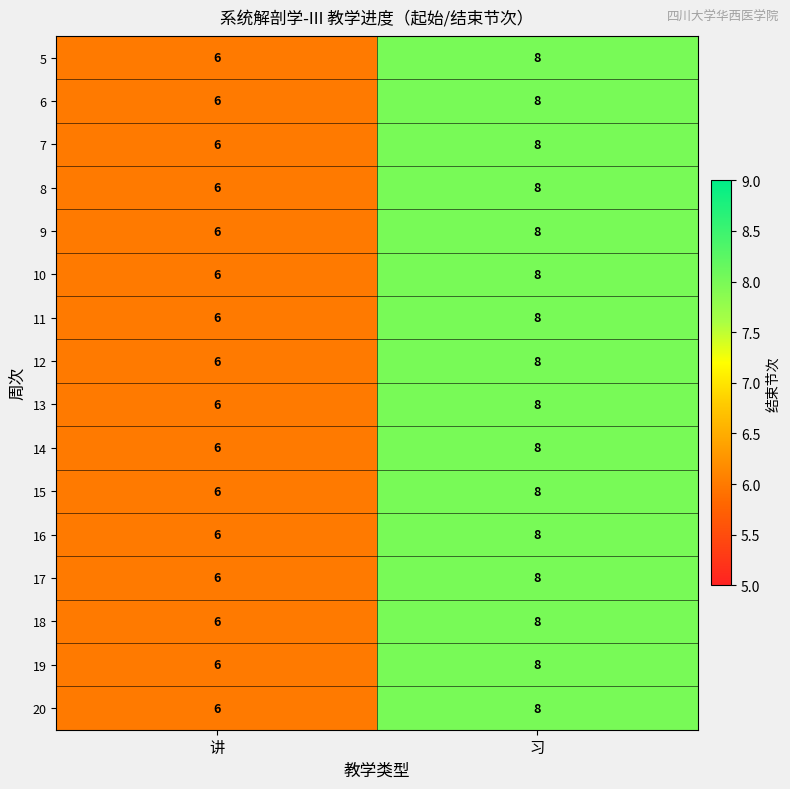

What is the sum of all 17 values?

14